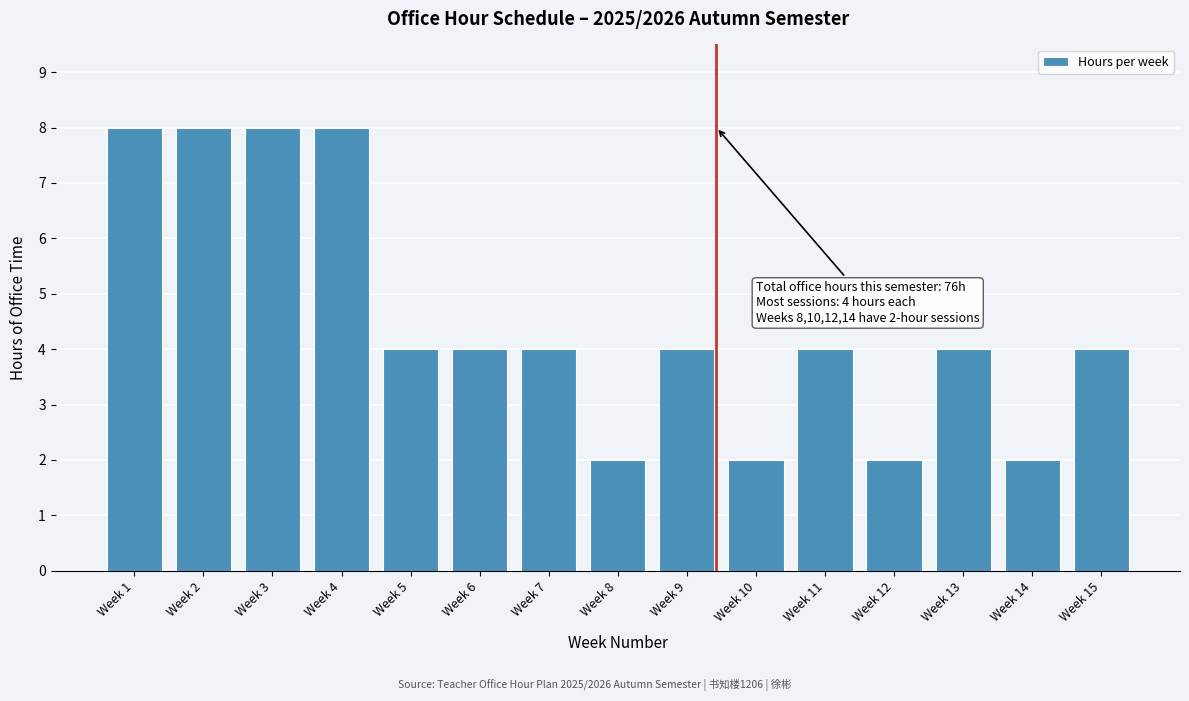

Reading right to left, list all the values displayed in this chart.

4	2	4	2	4	2	4	2	4	4	4	8	8	8	8